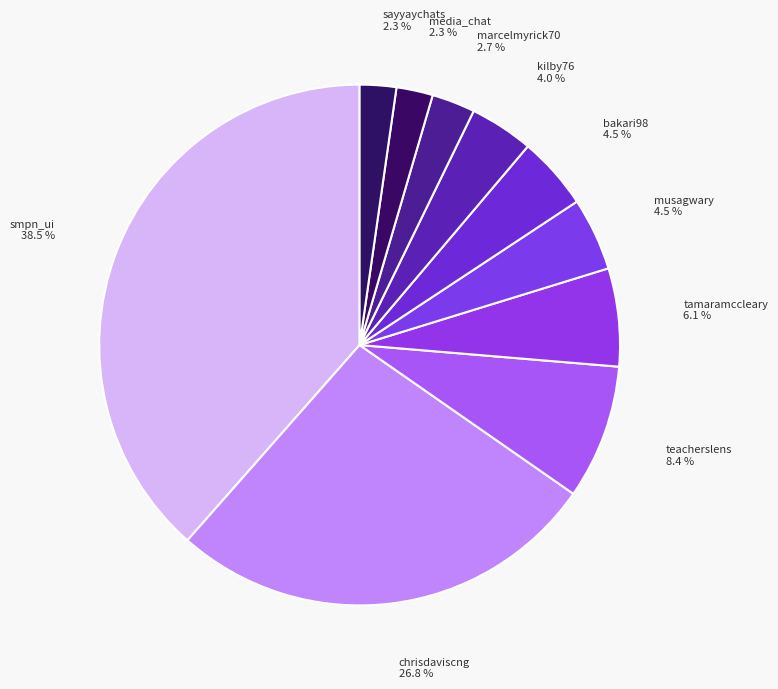

Count the number of slices in the pie.

10